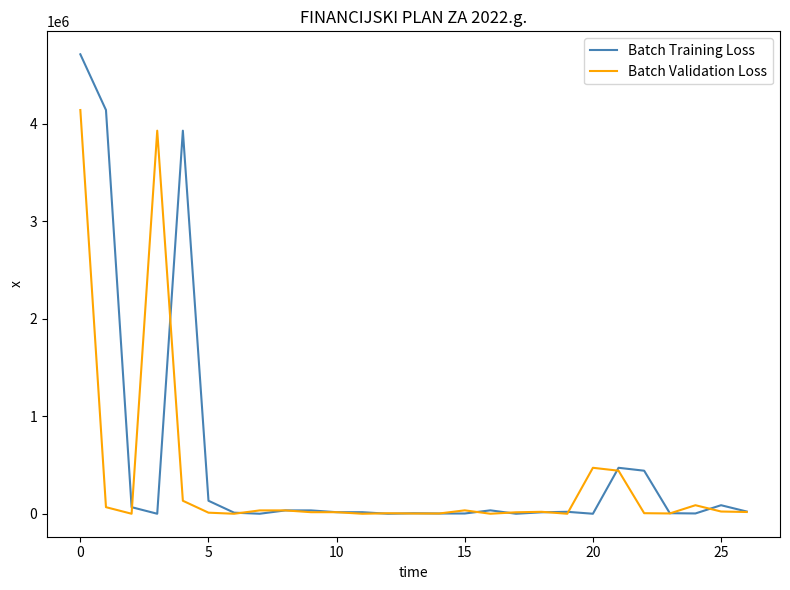

Which series has the largest range (max minus min)?

Batch Training Loss